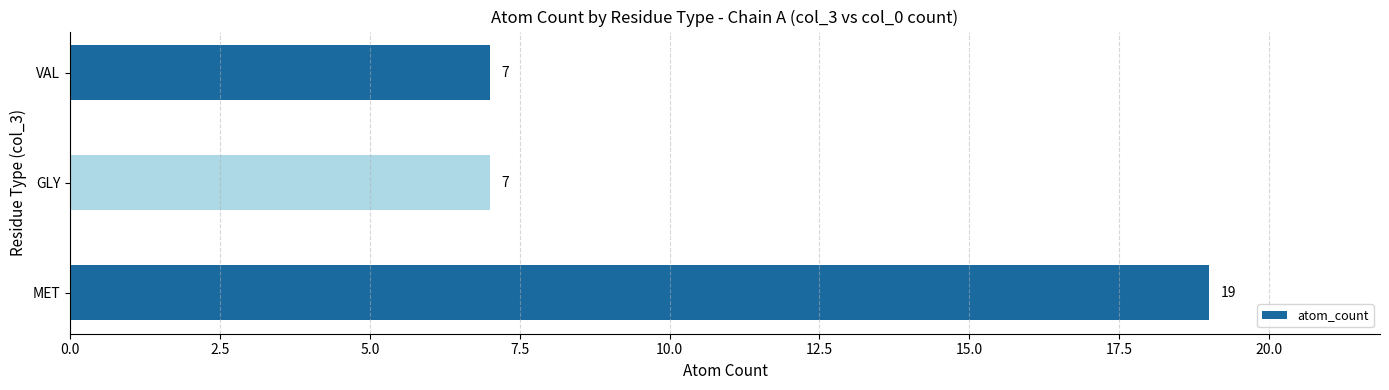

Are the bars grouped side by side (vs. stacked)?

No